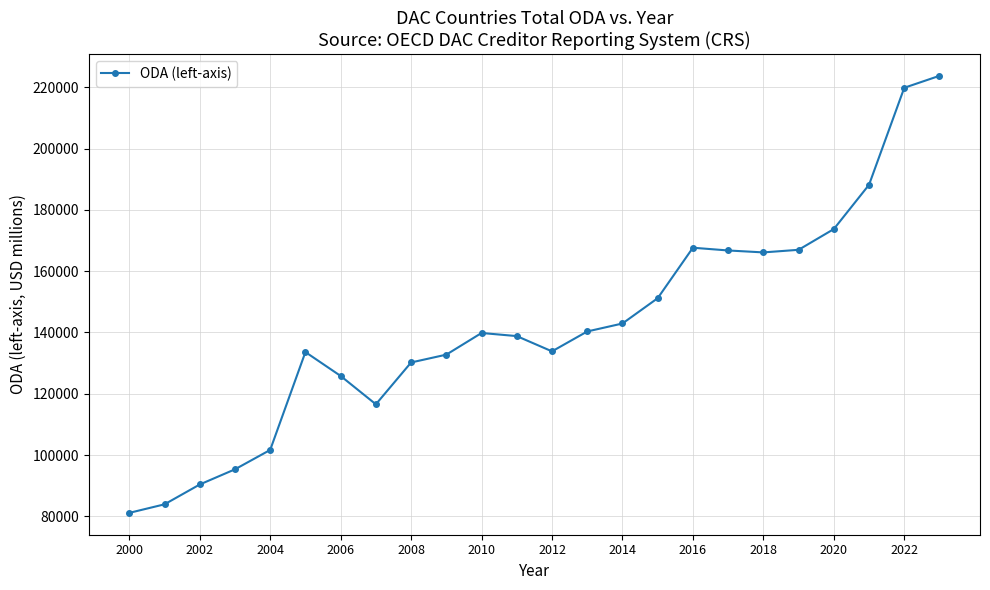

True or false: there are more than 2 points higher than both neighbors.

True